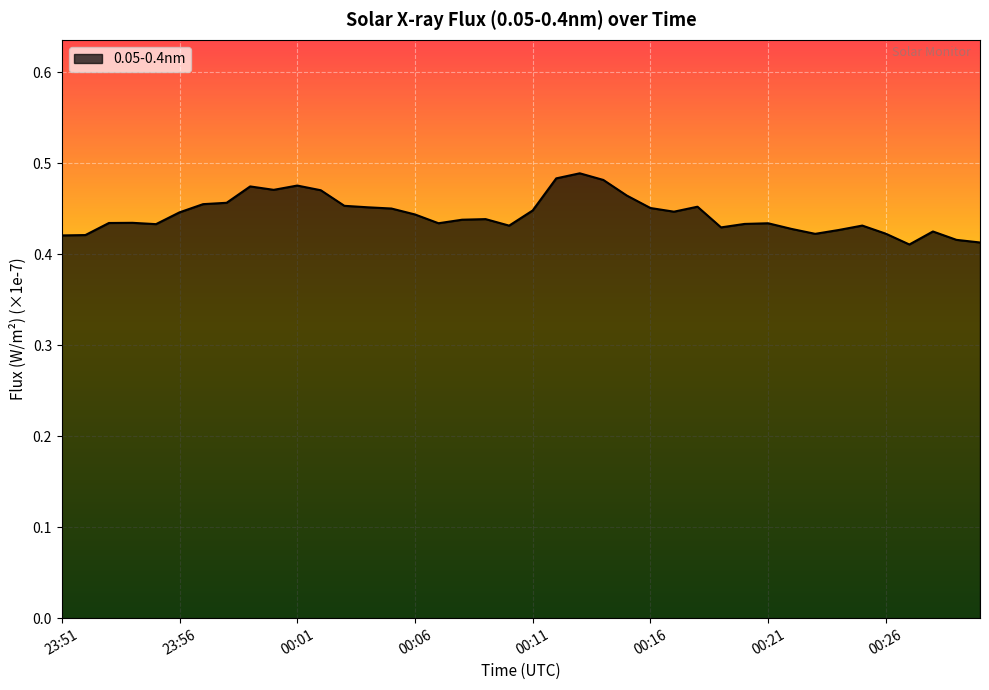

How many points are higher than both their immediate neighbors (excluding endpoints)?

9